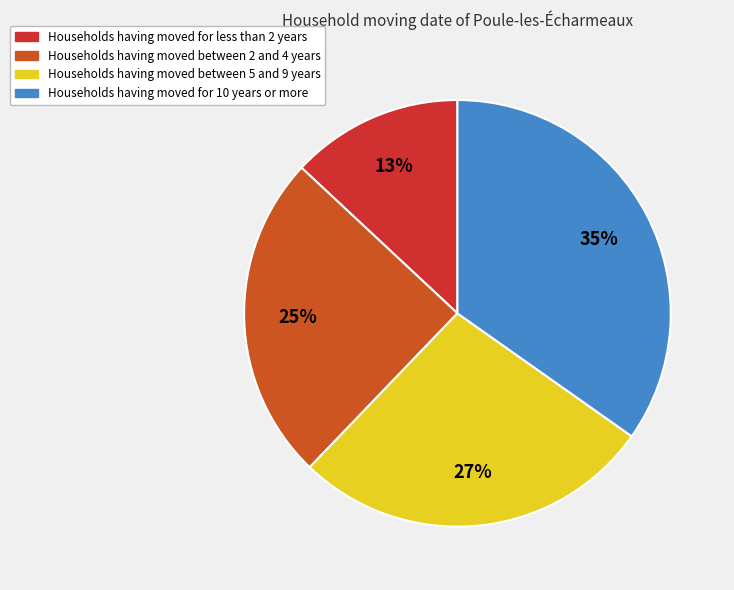

Count the number of slices in the pie.

4